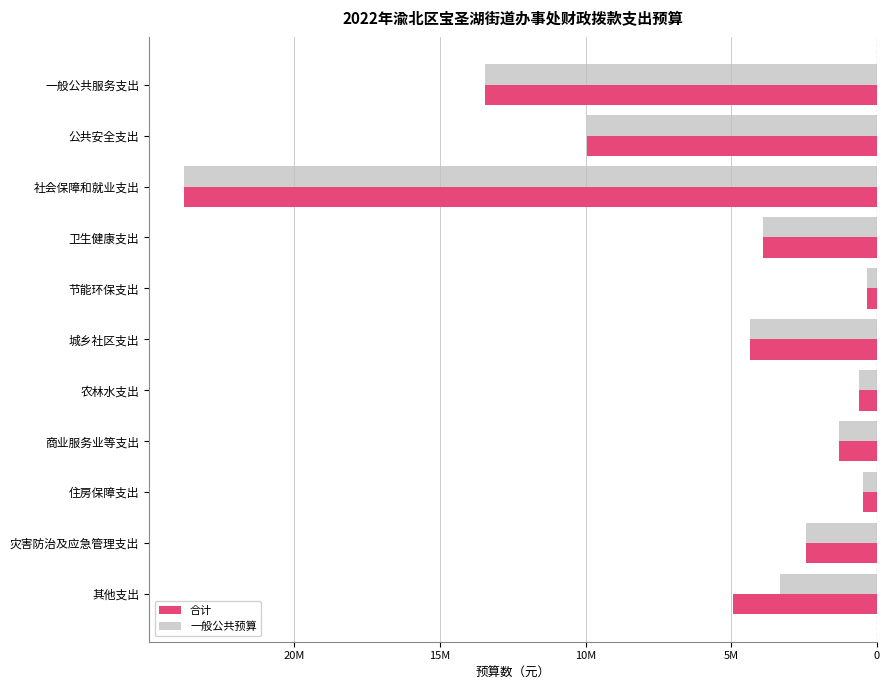

Which series has the widest spread of values?

合计